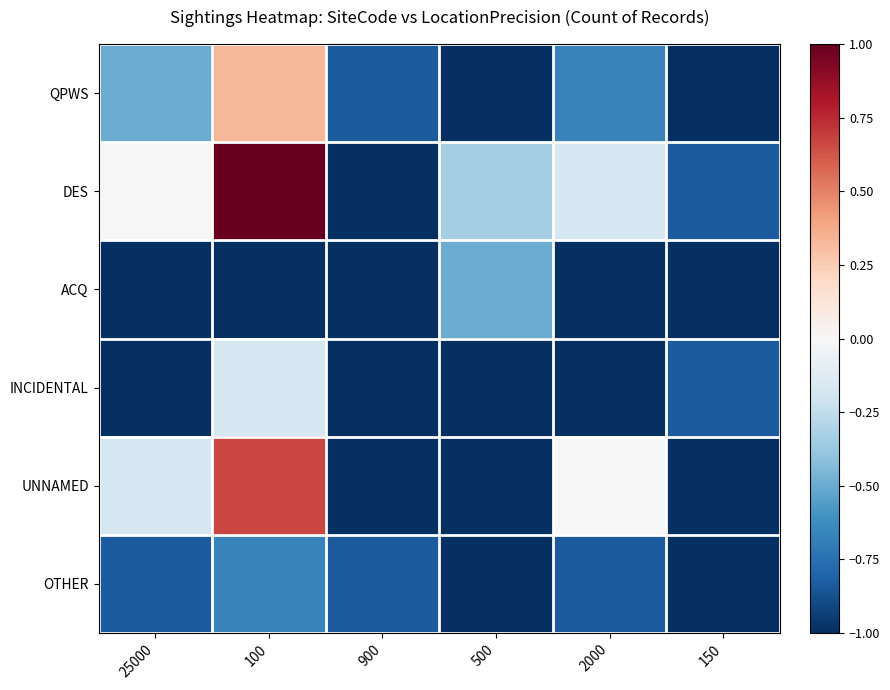

Reading left to right, list all the values displayed in this chart.

QPWS: 25000=-0.5	100=0.3	900=-0.8	500=-1.0	2000=-0.7	150=-1.0
DES: 25000=0.0	100=1.0	900=-1.0	500=-0.3	2000=-0.2	150=-0.8
ACQ: 25000=-1.0	100=-1.0	900=-1.0	500=-0.5	2000=-1.0	150=-1.0
INCIDENTAL: 25000=-1.0	100=-0.2	900=-1.0	500=-1.0	2000=-1.0	150=-0.8
UNNAMED: 25000=-0.2	100=0.7	900=-1.0	500=-1.0	2000=0.0	150=-1.0
OTHER: 25000=-0.8	100=-0.7	900=-0.8	500=-1.0	2000=-0.8	150=-1.0